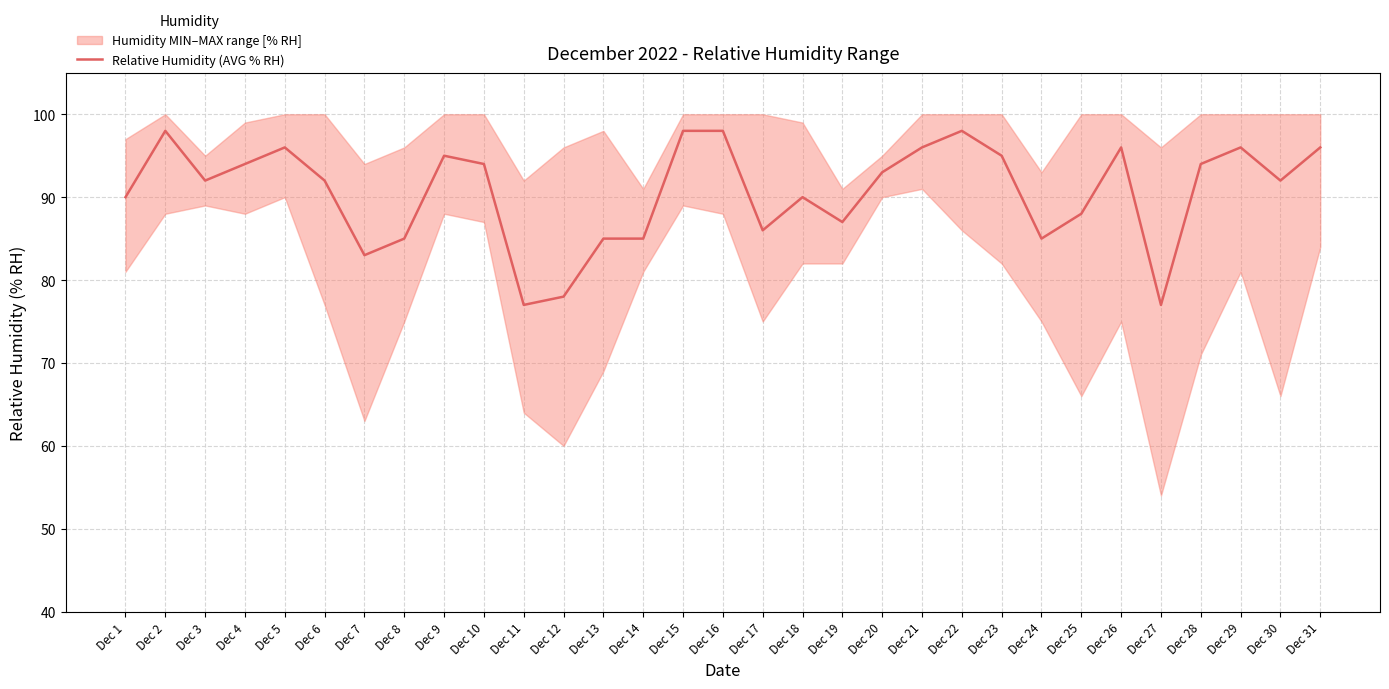

Approximately how many times larger is the value at Dec 12 compared to Dec 11?

1.0